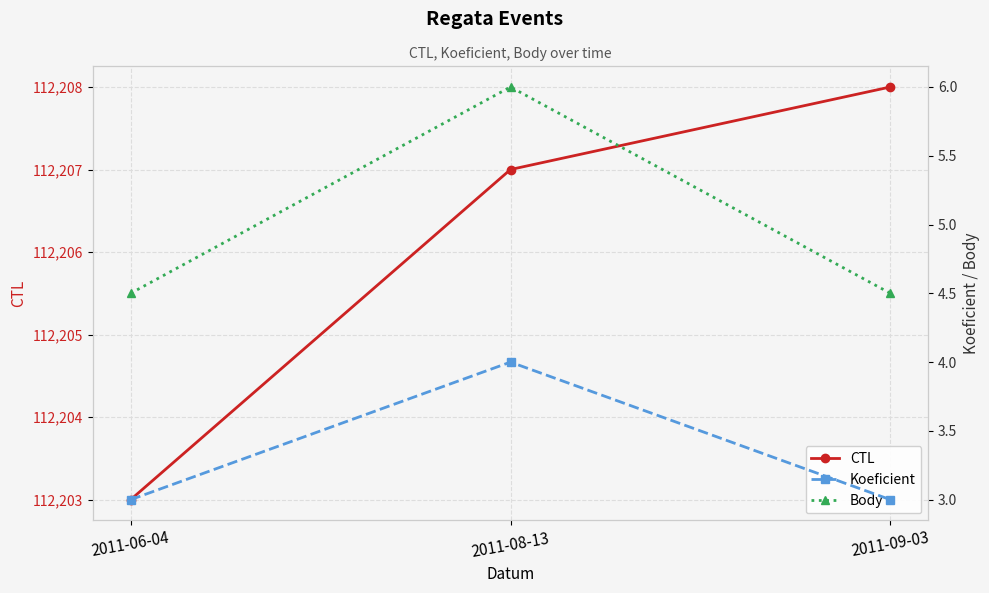

Which label corresponds to the largest value in the chart?

2011-09-03